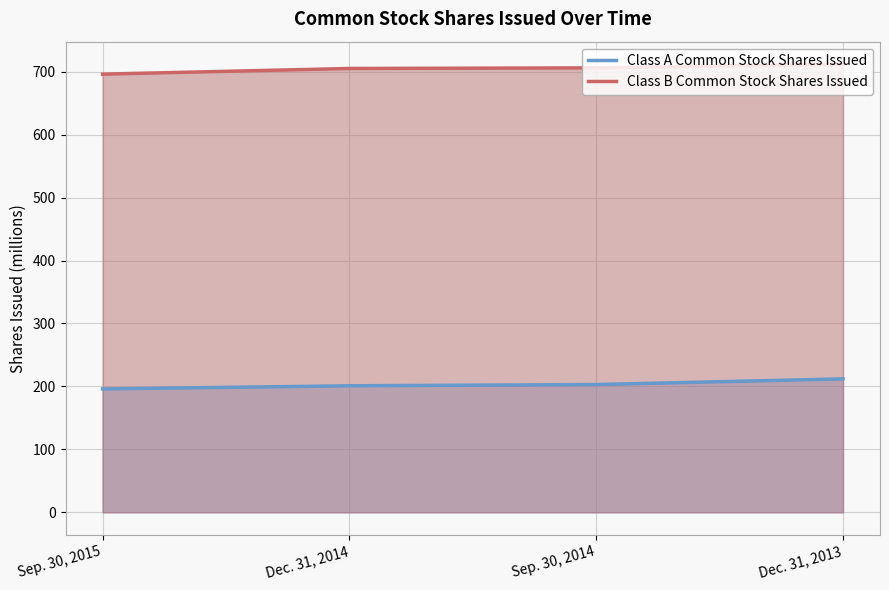

What are all the series names shown in the legend?

Class A Common Stock Shares Issued, Class B Common Stock Shares Issued